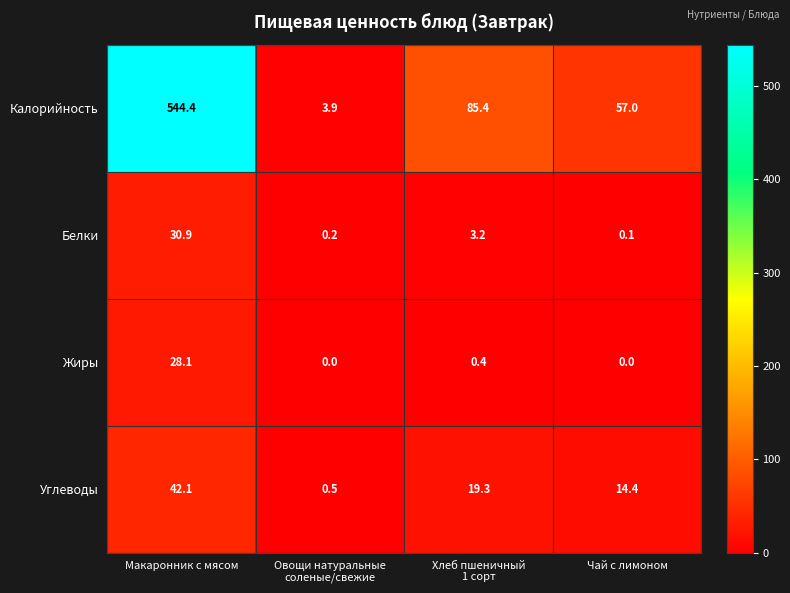

Reading left to right, extract all data points from this chart.

Калорийность: 544.4	3.9	85.4	57.0
Белки: 30.9	0.2	3.2	0.1
Жиры: 28.1	0.0	0.4	0.0
Углеводы: 42.1	0.5	19.3	14.4